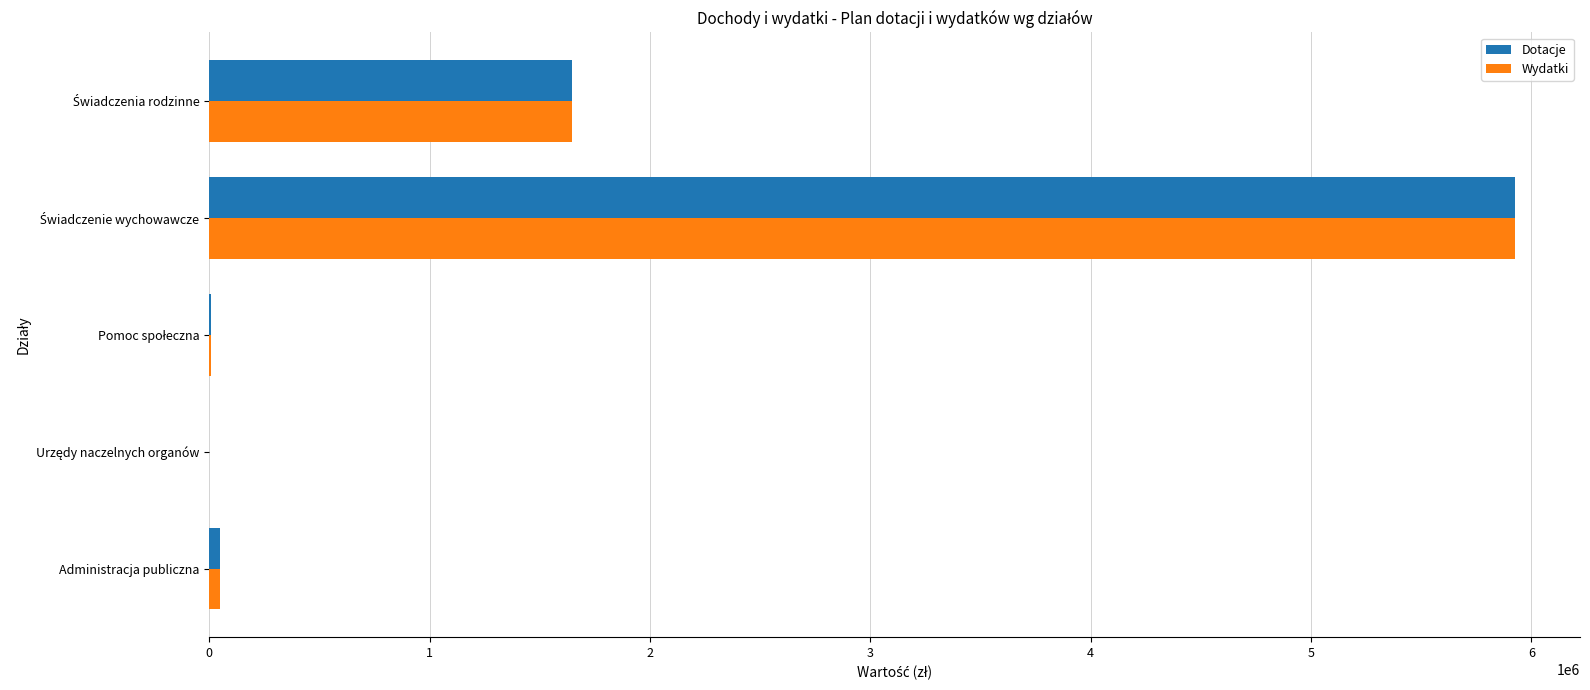

What is the maximum value for Dotacje?

5924000